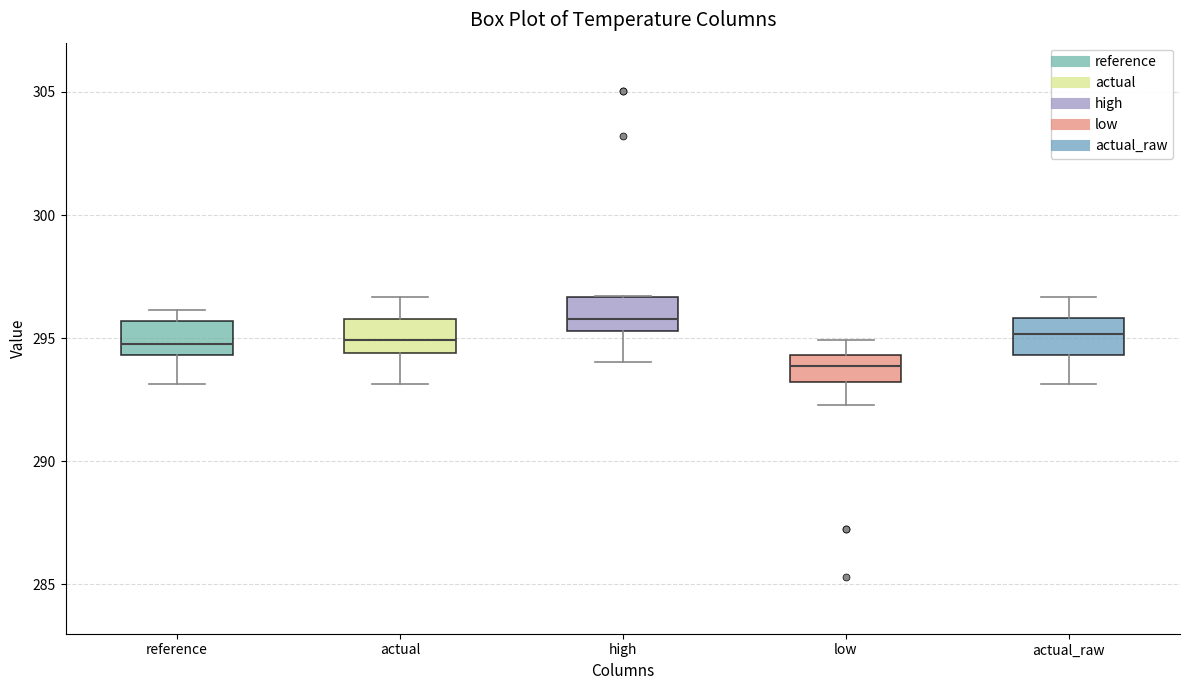

Reading left to right, transcribe this box plot: for each box, give where its median line is, the range the box spans, and where its two whiskers end, as read against the y-axis. The values are not printed on the chart, so give them approximately, as read against the axis.

reference: median 295.0, box 294.5 to 295.5, whiskers 293.0 to 296.0
actual: median 295.0, box 294.5 to 296.0, whiskers 293.0 to 296.5
high: median 296.0, box 295.5 to 296.5, whiskers 294.0 to 296.5
low: median 294.0, box 293.0 to 294.5, whiskers 292.5 to 295.0
actual_raw: median 295.0, box 294.5 to 296.0, whiskers 293.0 to 296.5